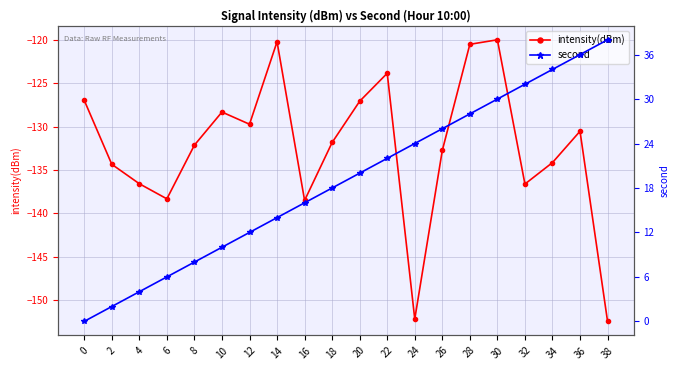

What is the spread (max minus min) of values at 0?

127.0